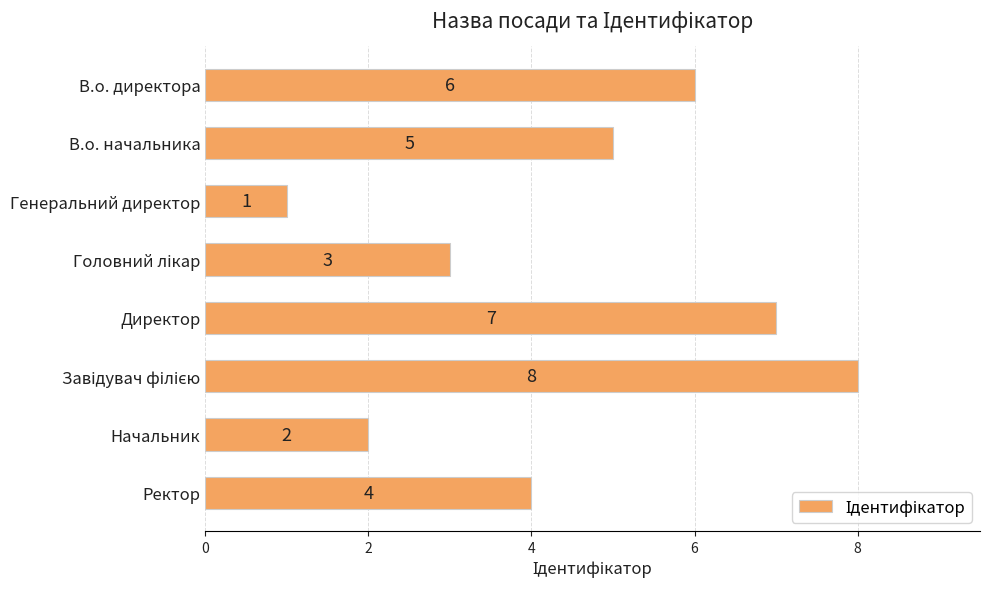

How many bars are there in total?

8